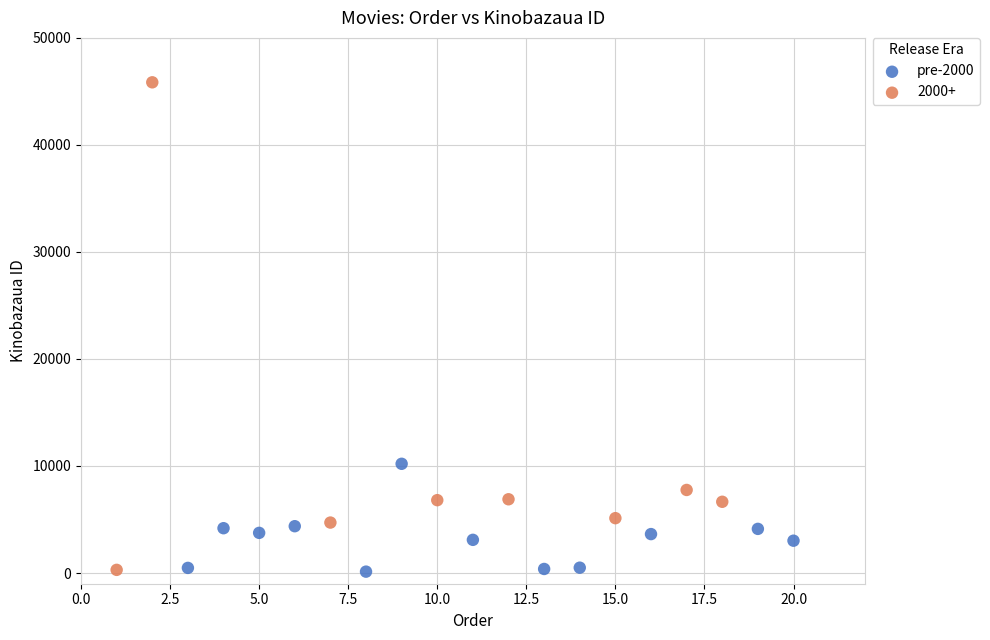

Which series has the widest spread of Y values?

2000+